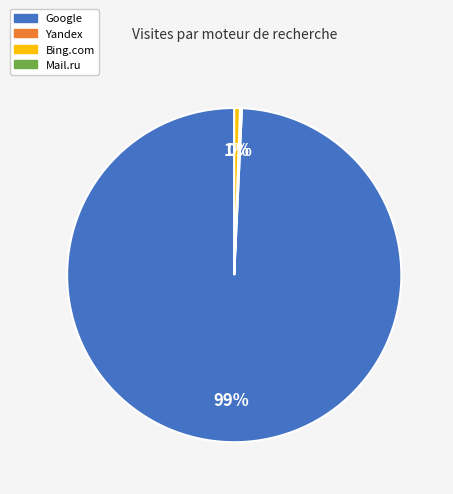

Is there any slice that represents more than half of the pie?

Yes